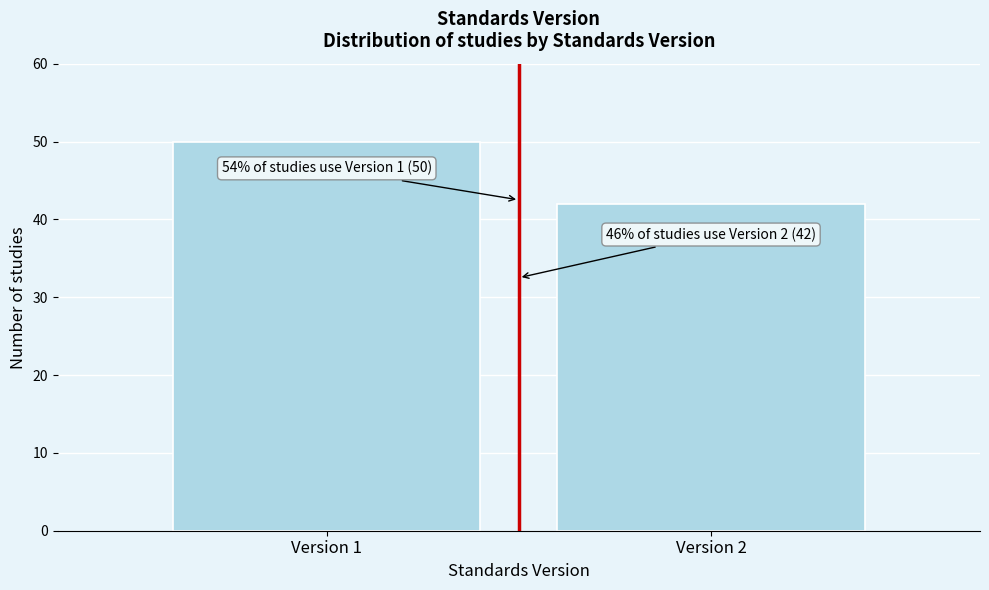

Reading right to left, transcribe all the data shown in this chart.

Version 2=42	Version 1=50